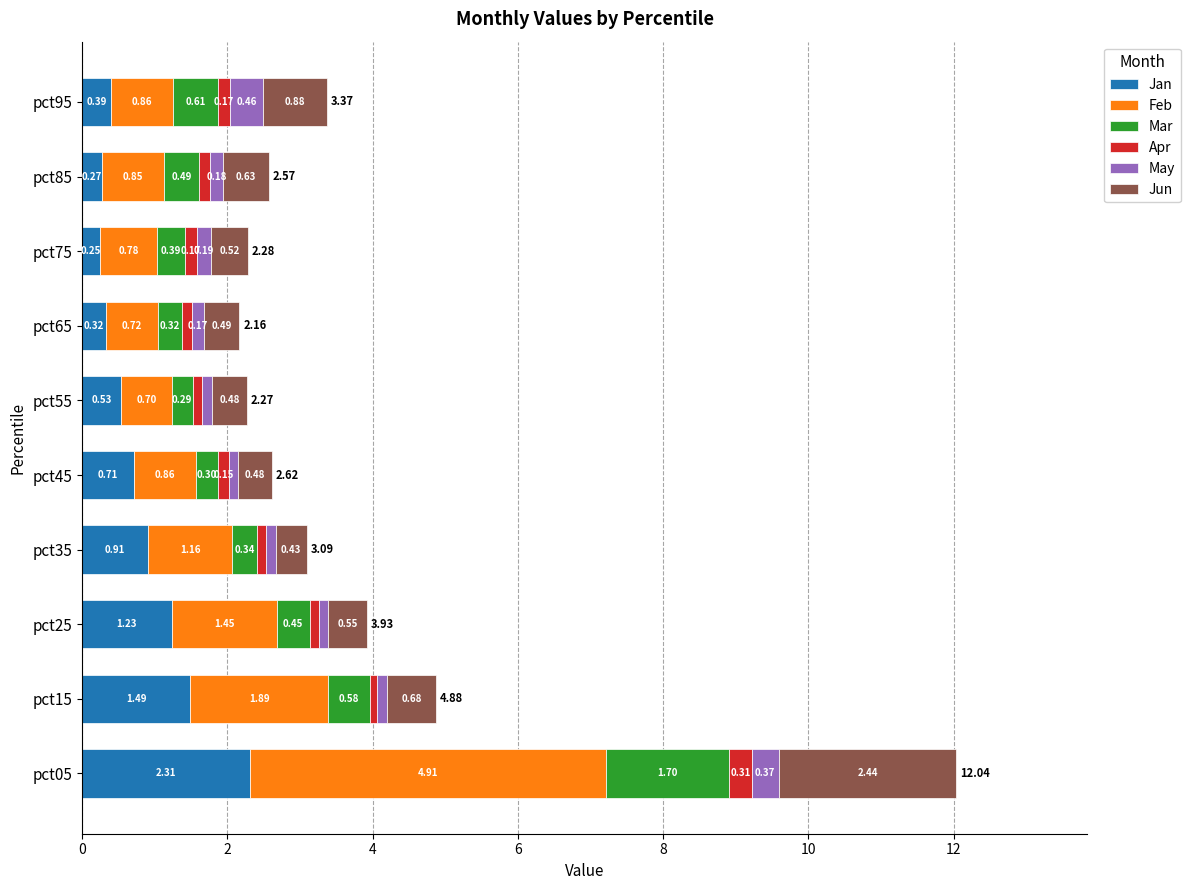

What is the difference between the maximum and second lowest values in the Jan series?

2.0